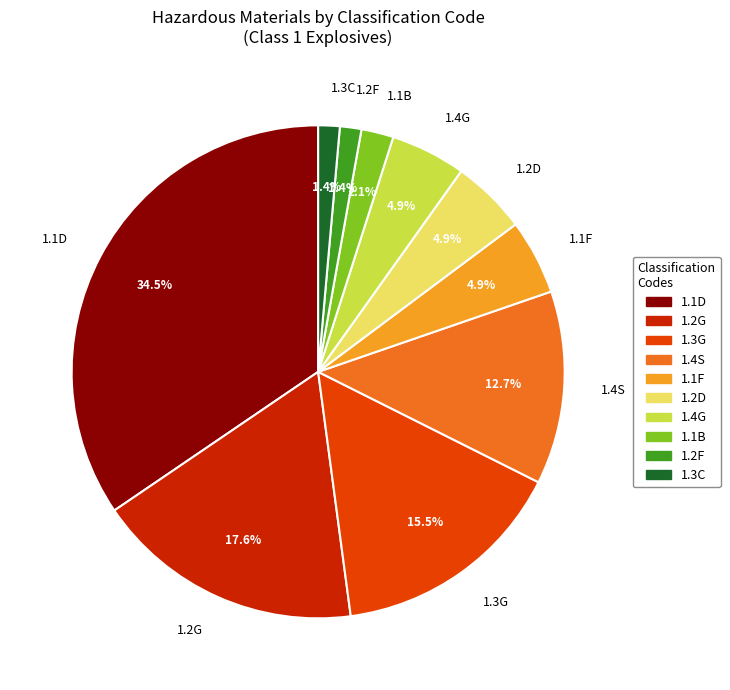

To the nearest percent, what is the difference between the 1.1B and 1.2D slice percentages?

3%